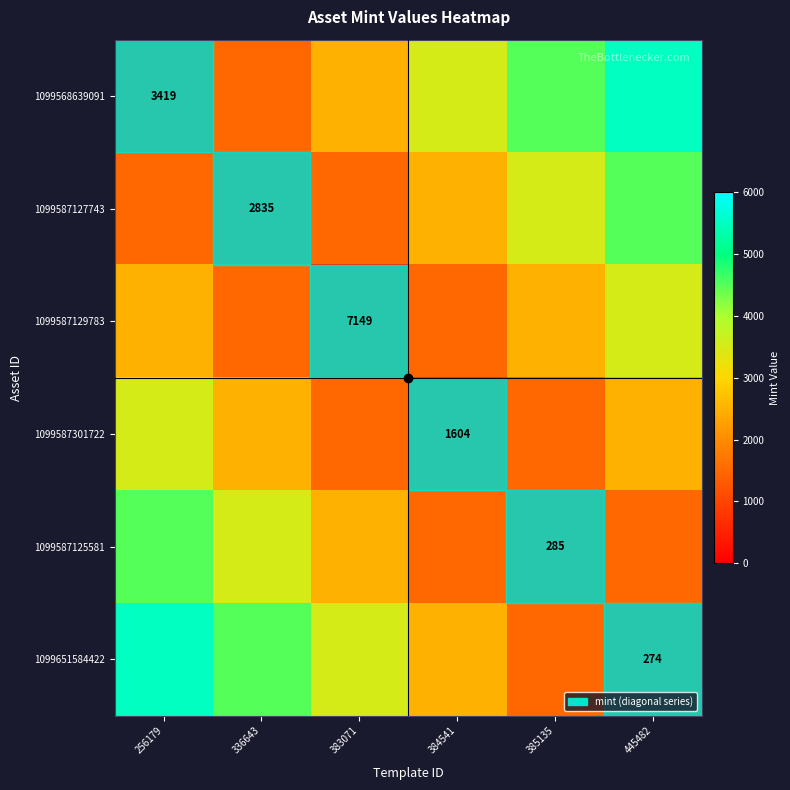

List the series in order of their peak value, lowest first.

1099587129783, 1099587301722, 1099587127743, 1099587125581, 1099568639091, 1099651584422